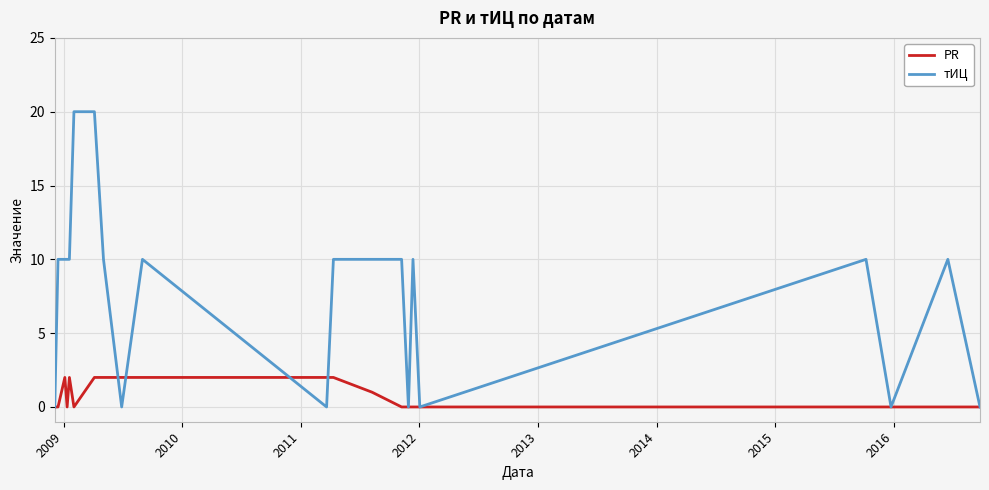

Which series has the largest range (max minus min)?

тИЦ